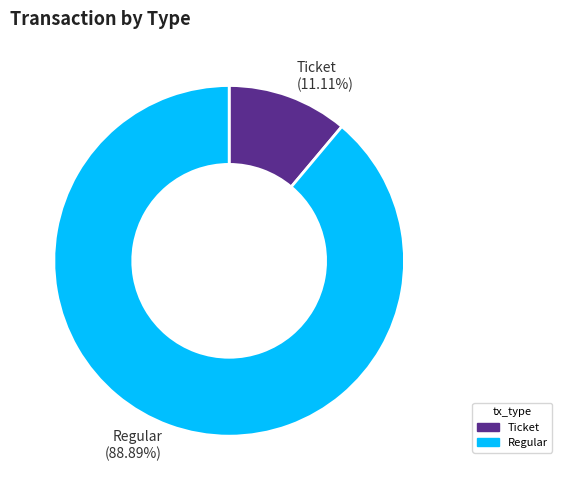

What is the majority slice?

Regular (88.89%)